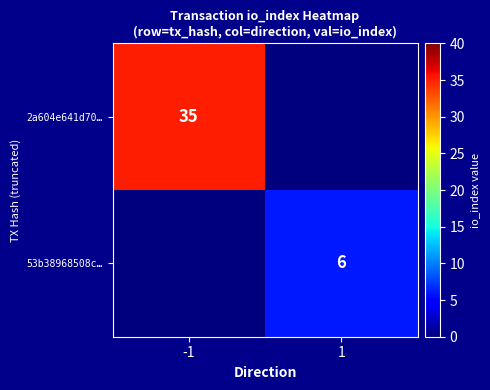

The 53b38968508c… series shows 6 at 1. True or false?

True